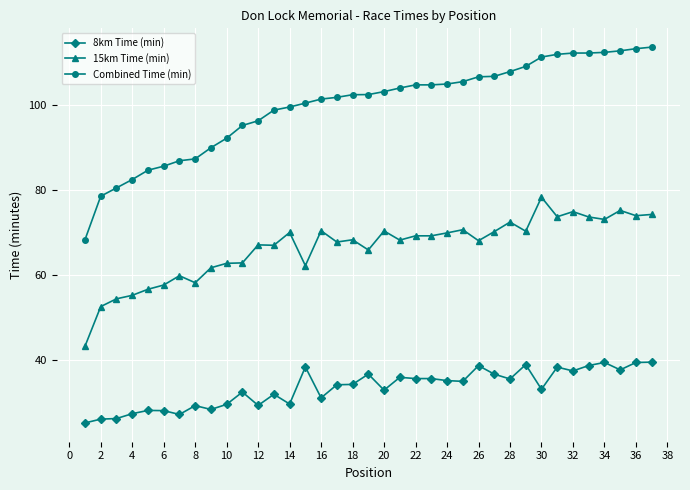

How many lines are shown in the chart?

3